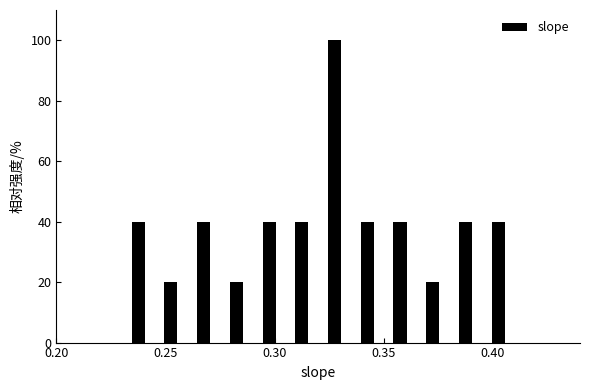

Read against the x-axis, roughly where is the centre of the tallest bar?

0.330